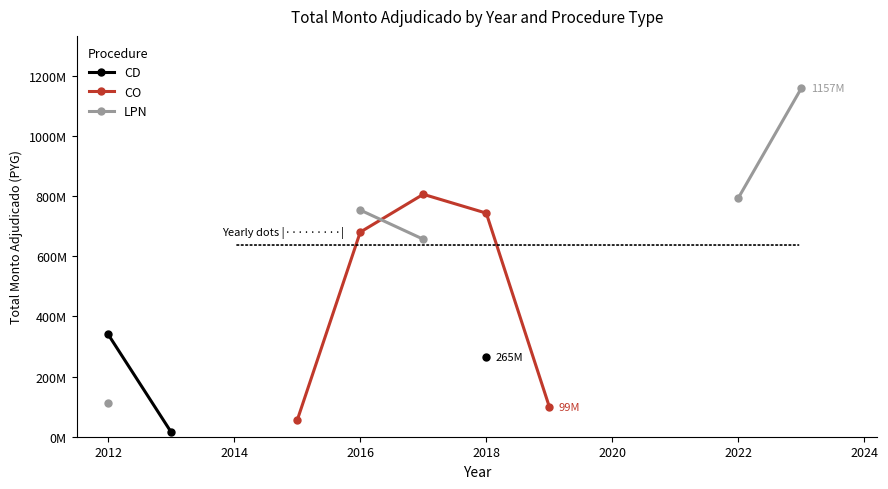

Between 2022 and 2012, which is larger?

2012